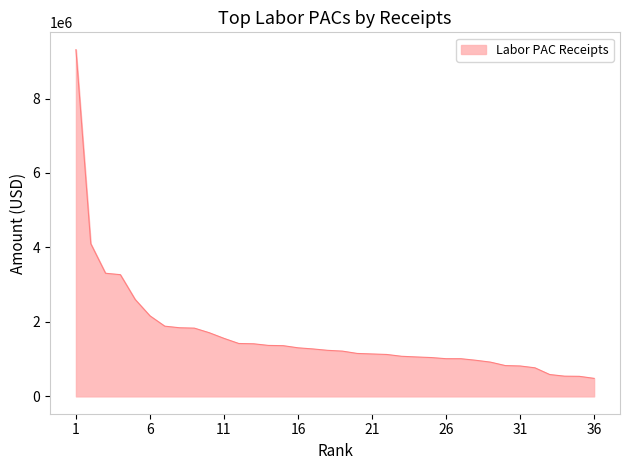

What is the smallest value displayed?

483918